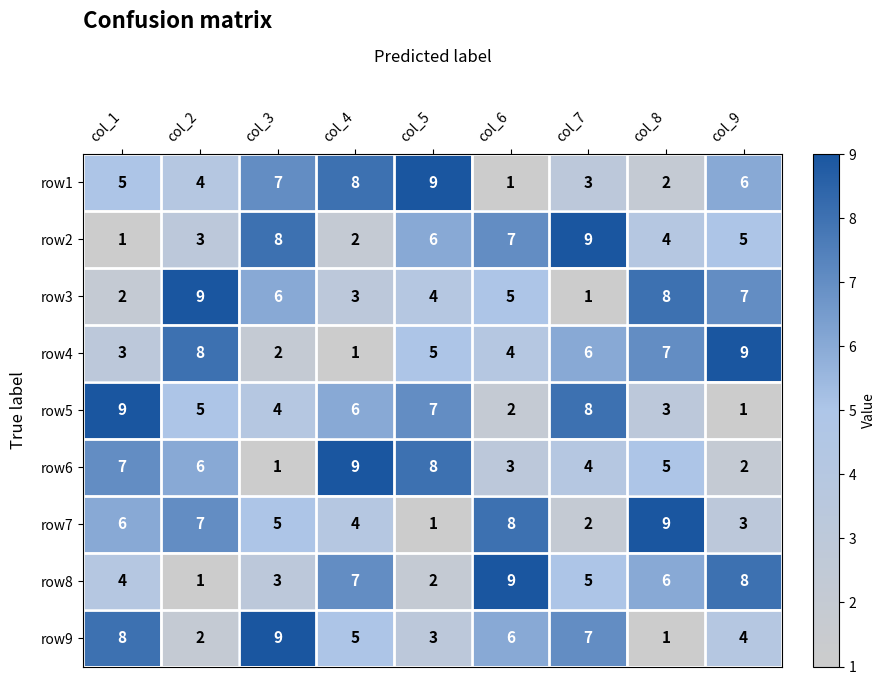

The row5 series shows 3 at col_8. True or false?

True